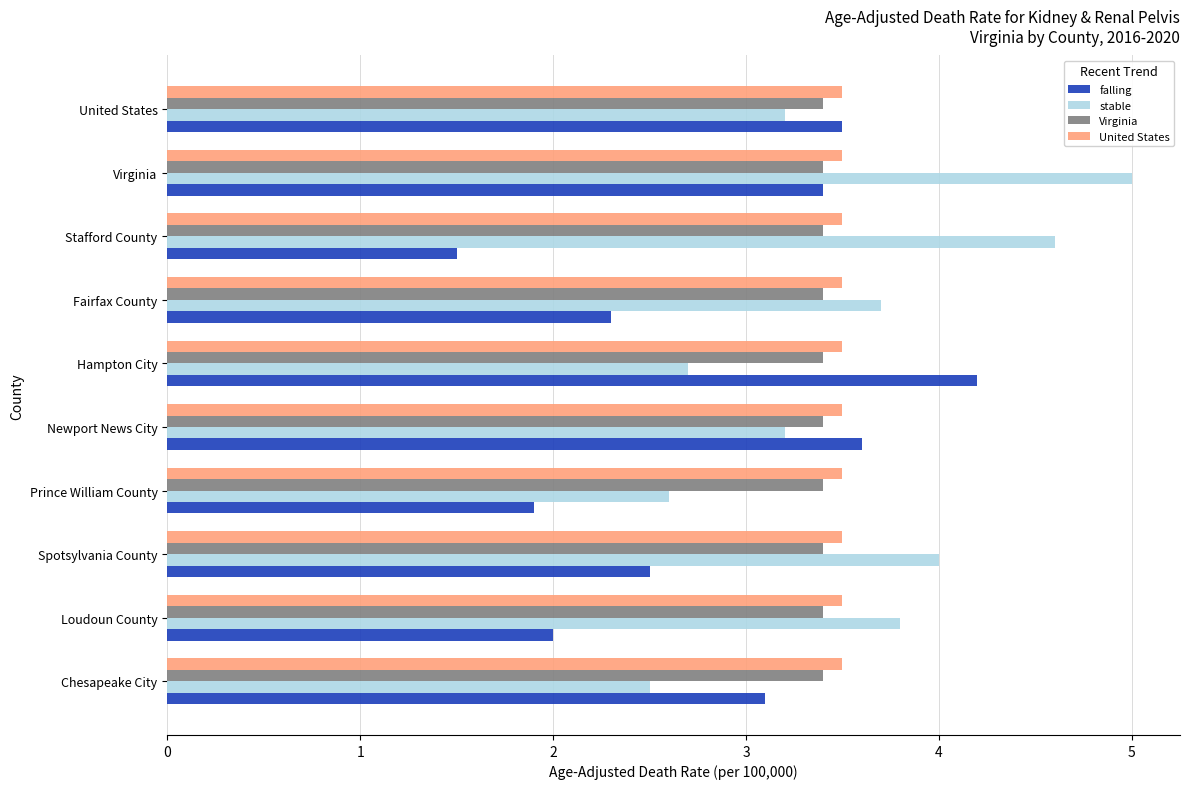

At which category is the sum across all series the highest?

Virginia